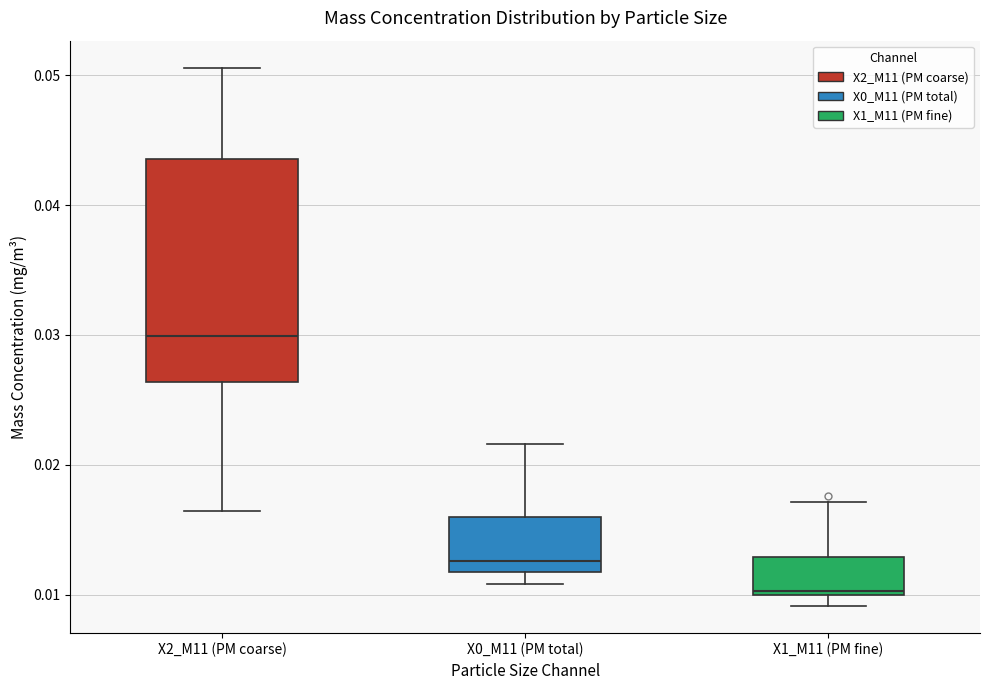

Reading left to right, read every box against the y-axis: the position of its median line, the range the box covers, and the ends of its whiskers. The values are not printed on the chart, so give them approximately, as read against the axis.

X2_M11 (PM coarse): median 0.030, box 0.026 to 0.044, whiskers 0.016 to 0.051
X0_M11 (PM total): median 0.013, box 0.012 to 0.016, whiskers 0.011 to 0.022
X1_M11 (PM fine): median 0.010, box 0.010 to 0.013, whiskers 0.009 to 0.017